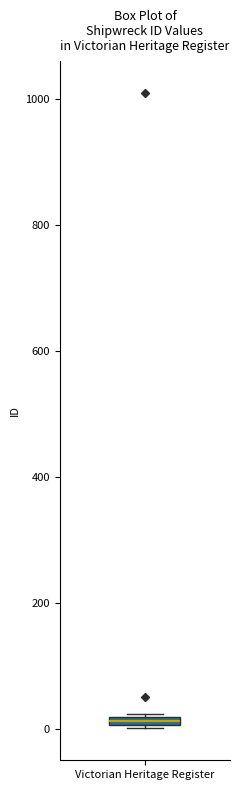

Where is the lower edge of the box for Victorian Heritage Register on the y-axis? The values are not printed on the chart, so give them approximately, as read against the axis.

0